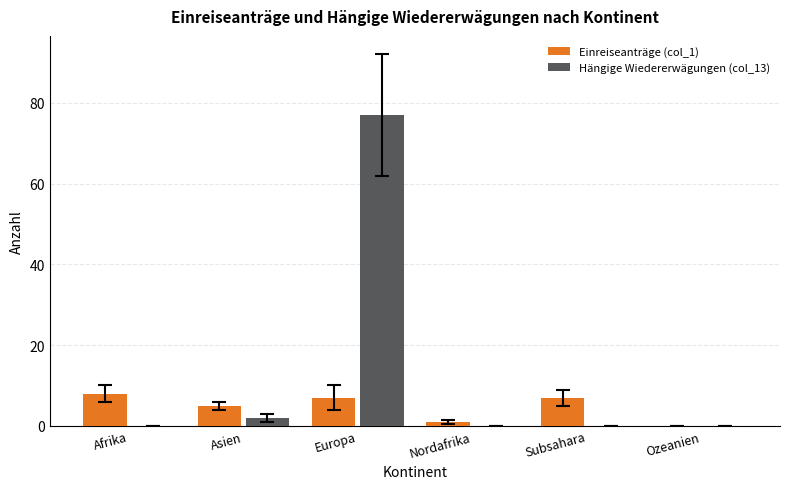

Read the Hängige Wiedererwägungen (col_13) value at Europa, to the nearest 10.

80